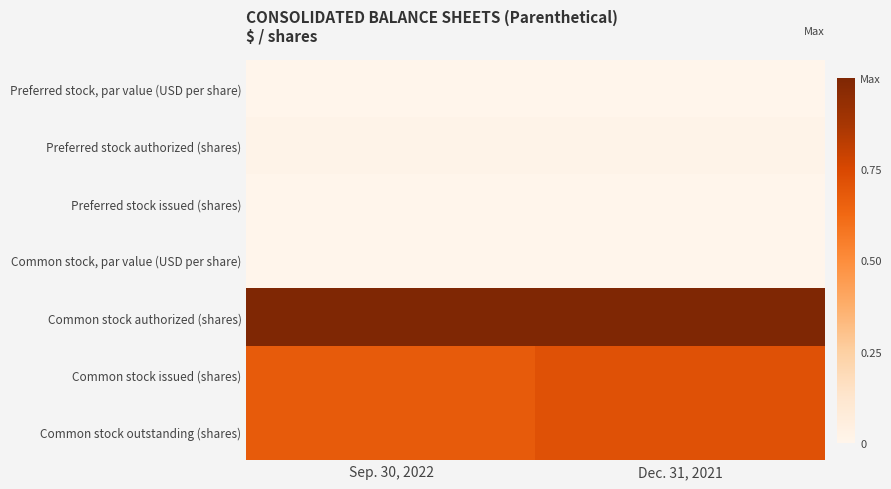

Which label corresponds to the largest value in the chart?

Sep. 30, 2022